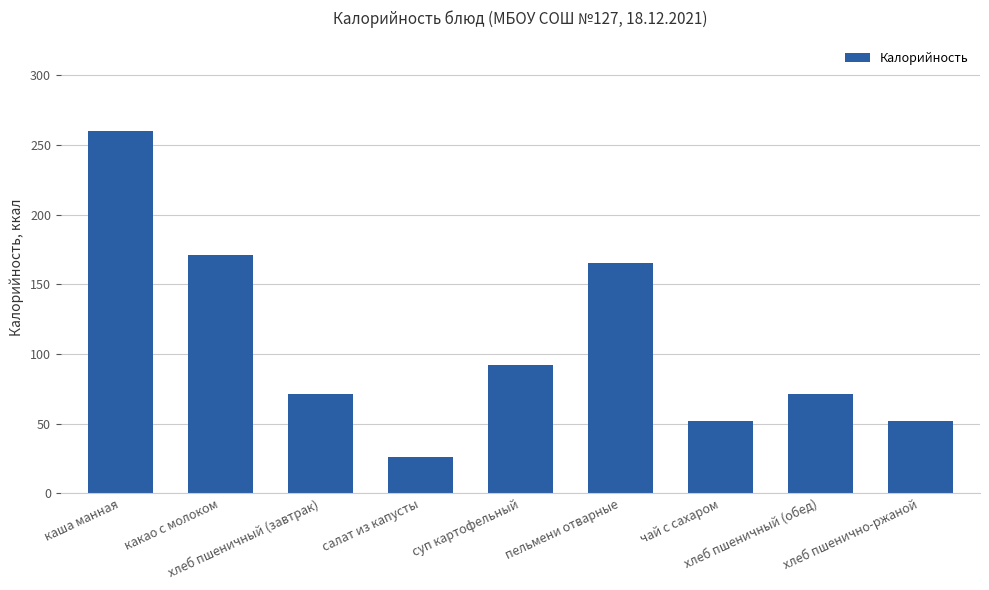

Reading left to right, transcribe all the data shown in this chart.

каша манная=260	какао с молоком=171	хлеб пшеничный (завтрак)=71	салат из капусты=26	суп картофельный=92	пельмени отварные=165	чай с сахаром=52	хлеб пшеничный (обед)=71	хлеб пшенично-ржаной=52